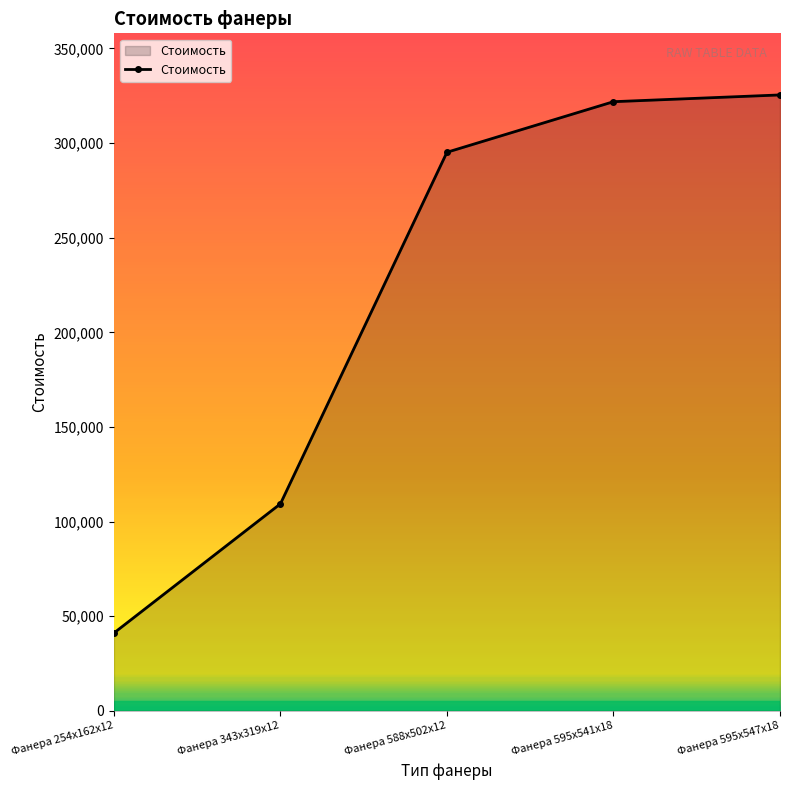

Reading left to right, transcribe all the data shown in this chart.

Фанера 254х162х12=41148	Фанера 343х319х12=109417	Фанера 588х502х12=295176	Фанера 595х541х18=321895	Фанера 595х547х18=325465